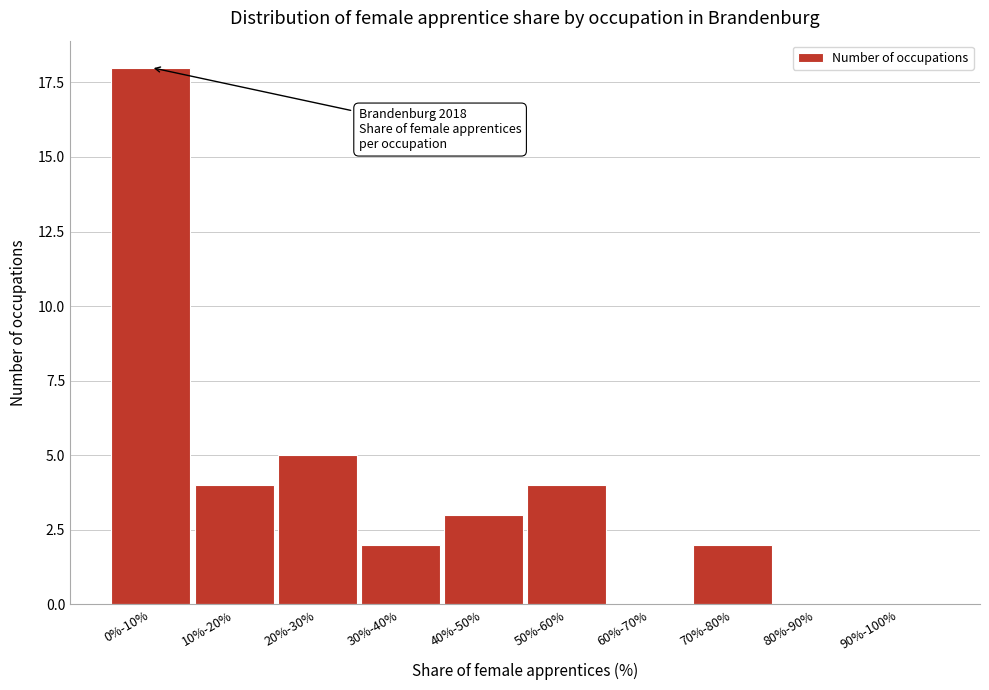

Reading right to left, list all the values displayed in this chart.

90%-100%=0	80%-90%=0	70%-80%=2	60%-70%=0	50%-60%=4	40%-50%=3	30%-40%=2	20%-30%=5	10%-20%=4	0%-10%=18